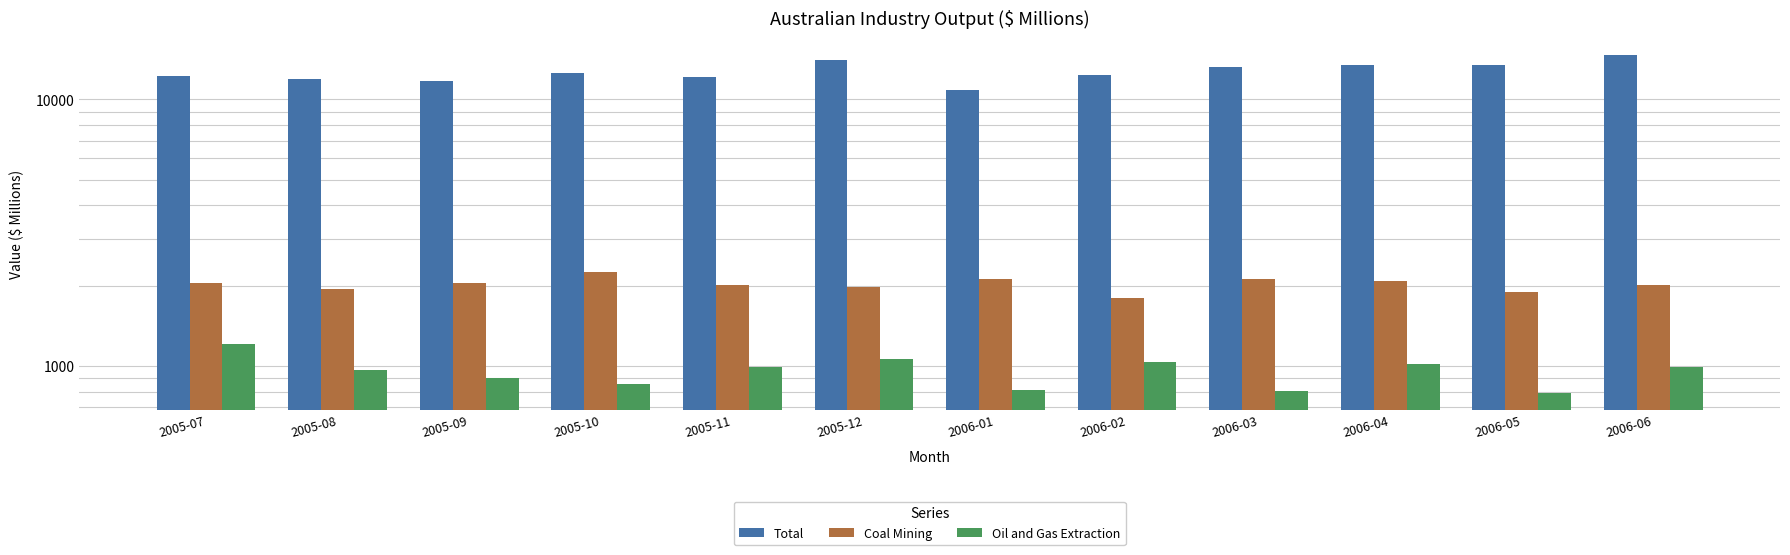

What are all the series names shown in the legend?

Total, Coal Mining, Oil and Gas Extraction